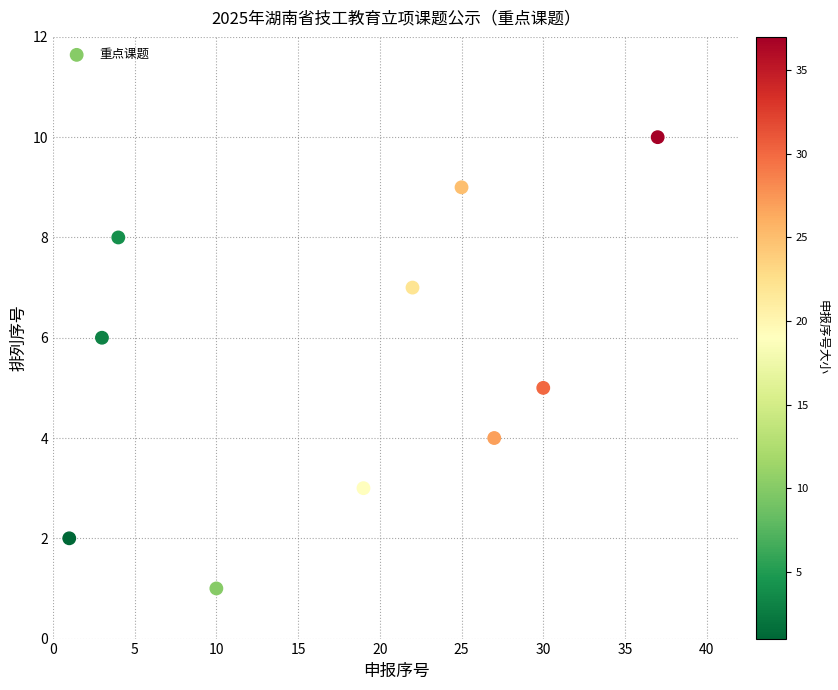

What is the range of Y values (max minus min)?

9